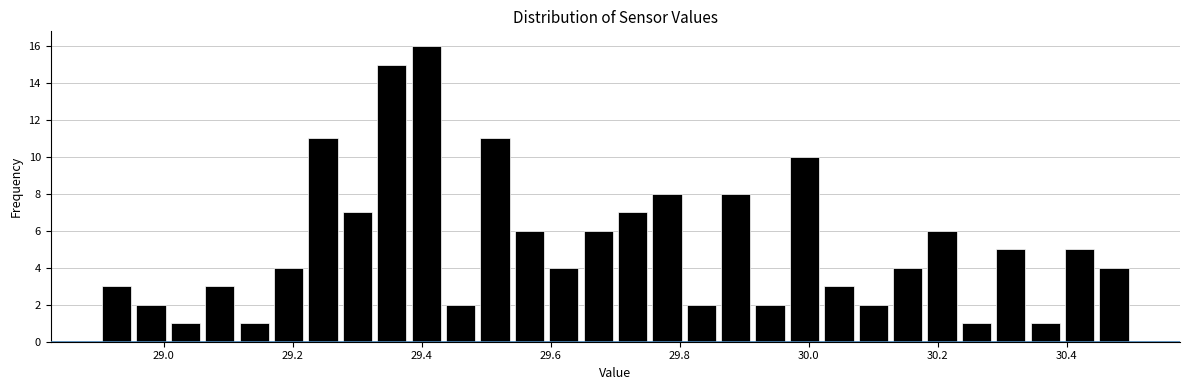

Around what value on the x-axis is the tallest bar? Give the approximate position of its centre, as read against the axis.

29.40